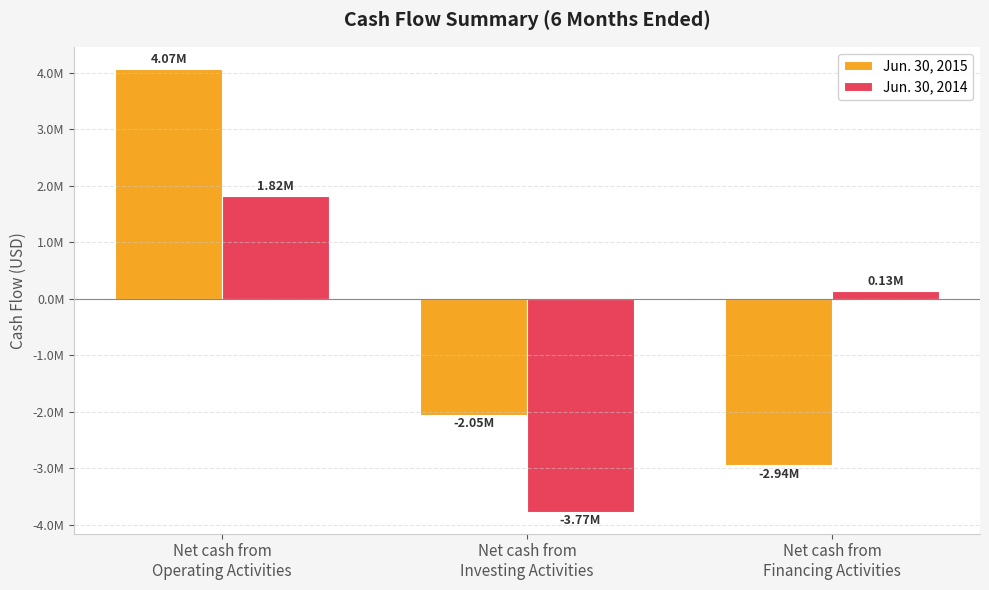

Does the chart contain stacked bars?

No